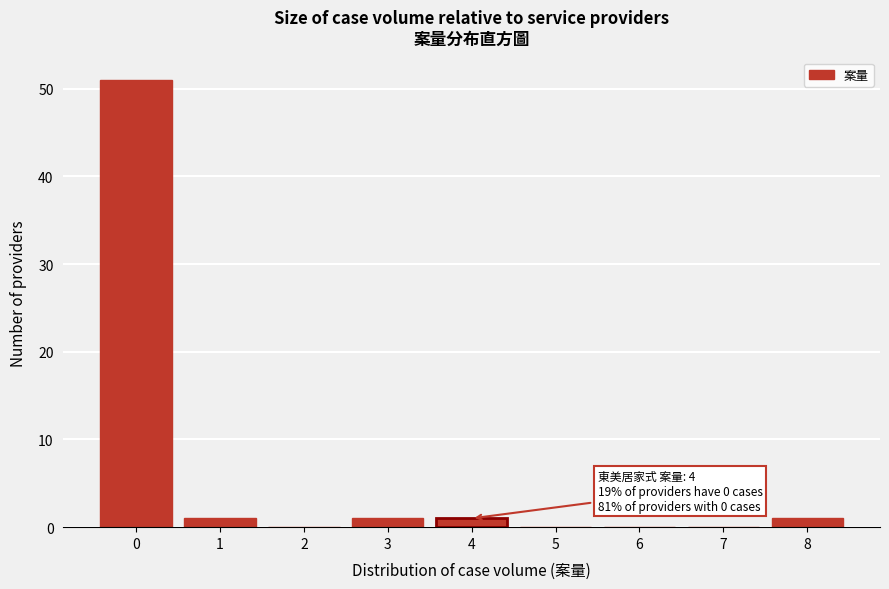

Reading left to right, extract all data points from this chart.

0=51	1=1	2=0	3=1	4=1	5=0	6=0	7=0	8=1